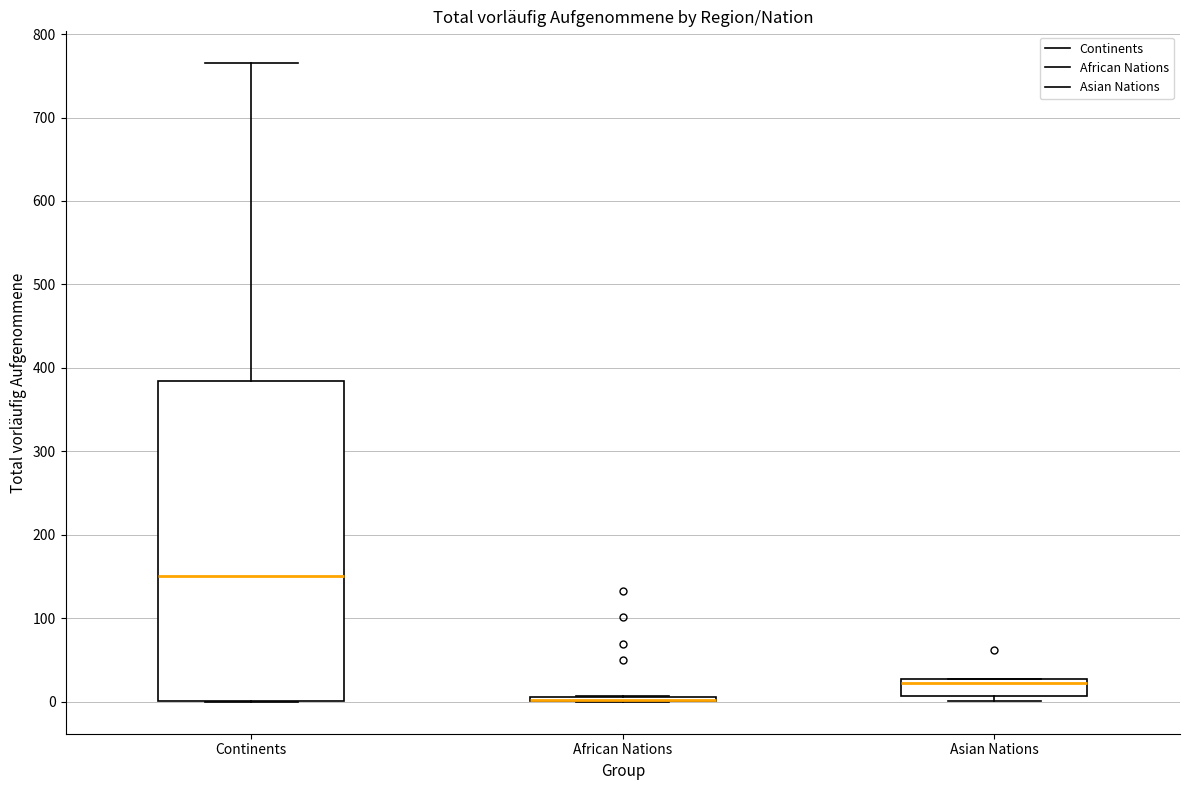

Comparing the boxes themselves (not the whiskers), which one is the tallest?

Continents